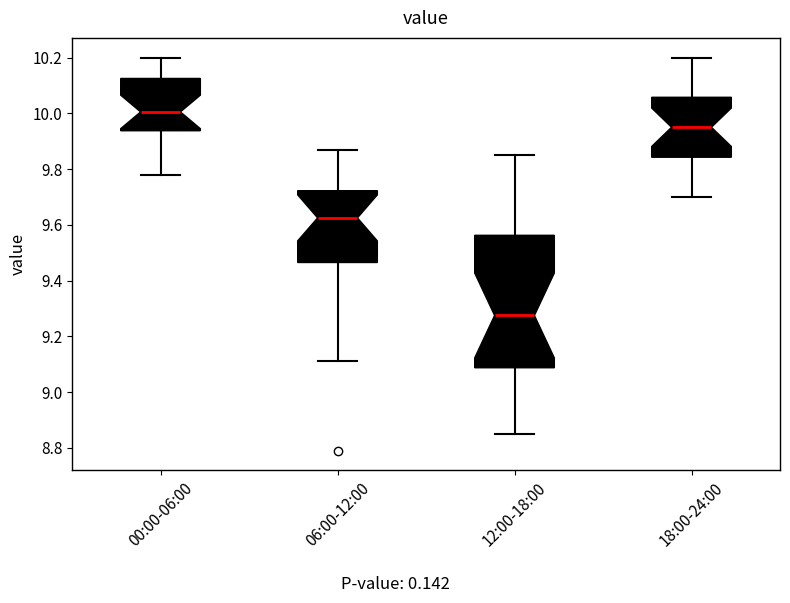

Reading left to right, transcribe this box plot: for each box, give where its median line is, the range the box spans, and where its two whiskers end, as read against the y-axis. The values are not printed on the chart, so give them approximately, as read against the axis.

00:00-06:00: median 10.00, box 9.94 to 10.12, whiskers 9.78 to 10.20
06:00-12:00: median 9.62, box 9.46 to 9.72, whiskers 9.12 to 9.88
12:00-18:00: median 9.28, box 9.08 to 9.56, whiskers 8.86 to 9.86
18:00-24:00: median 9.96, box 9.84 to 10.06, whiskers 9.70 to 10.20